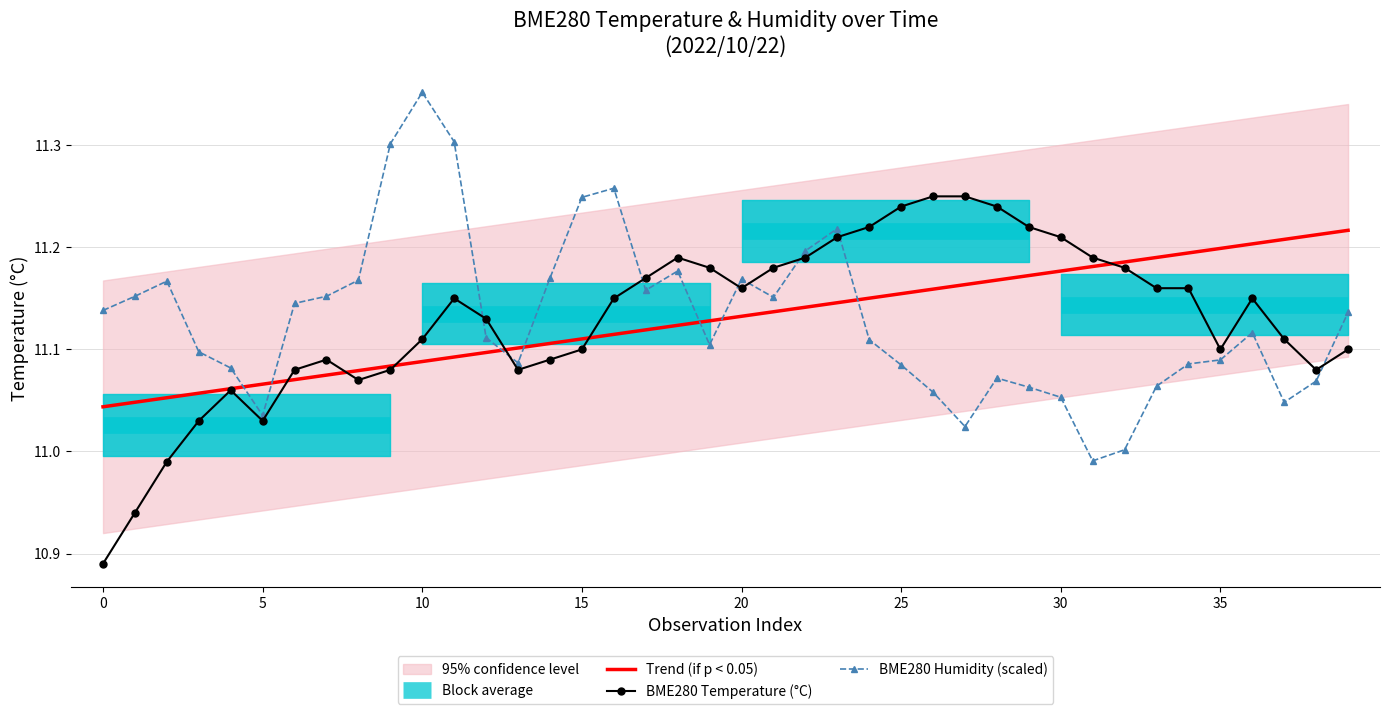

How many data points in BME280_humidity are above 11?

39